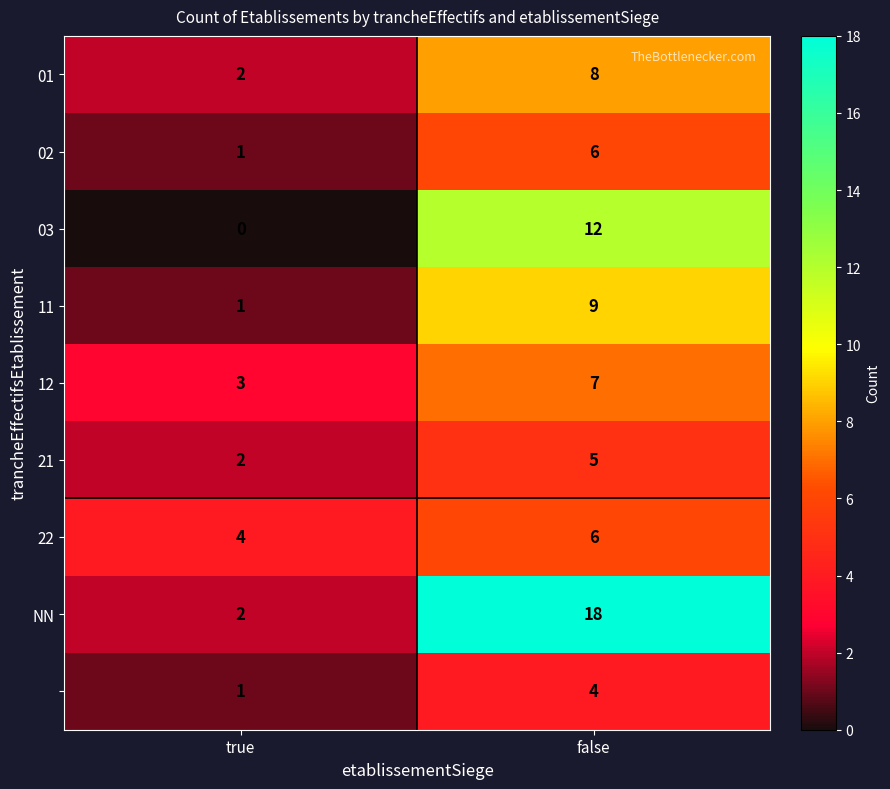

What is the total value across all series at false?

75